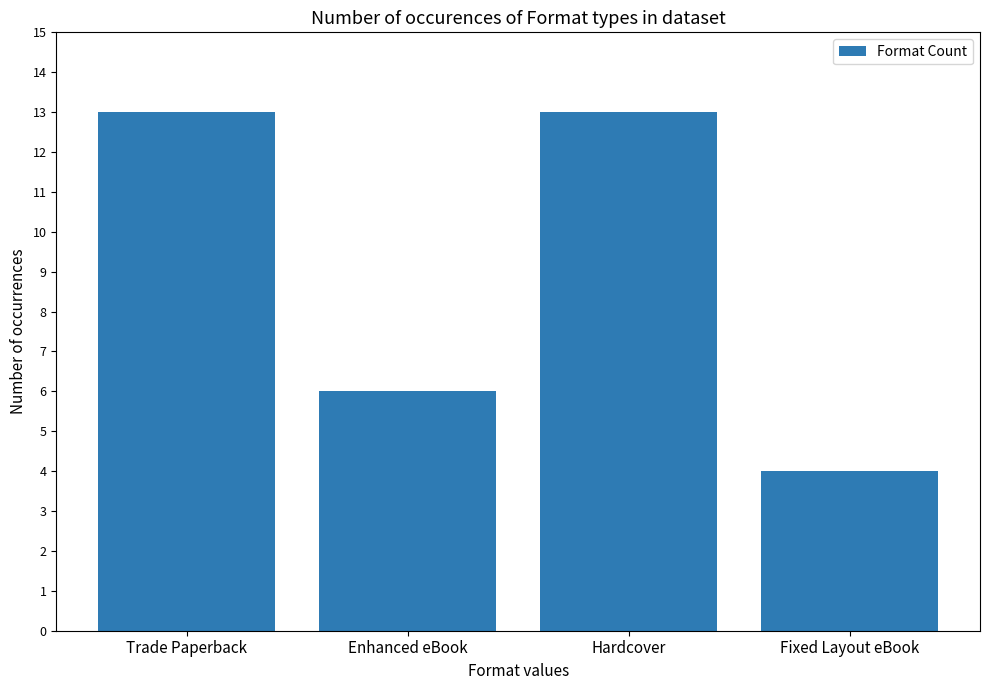

What is the value of the 2nd bar from the left?

6